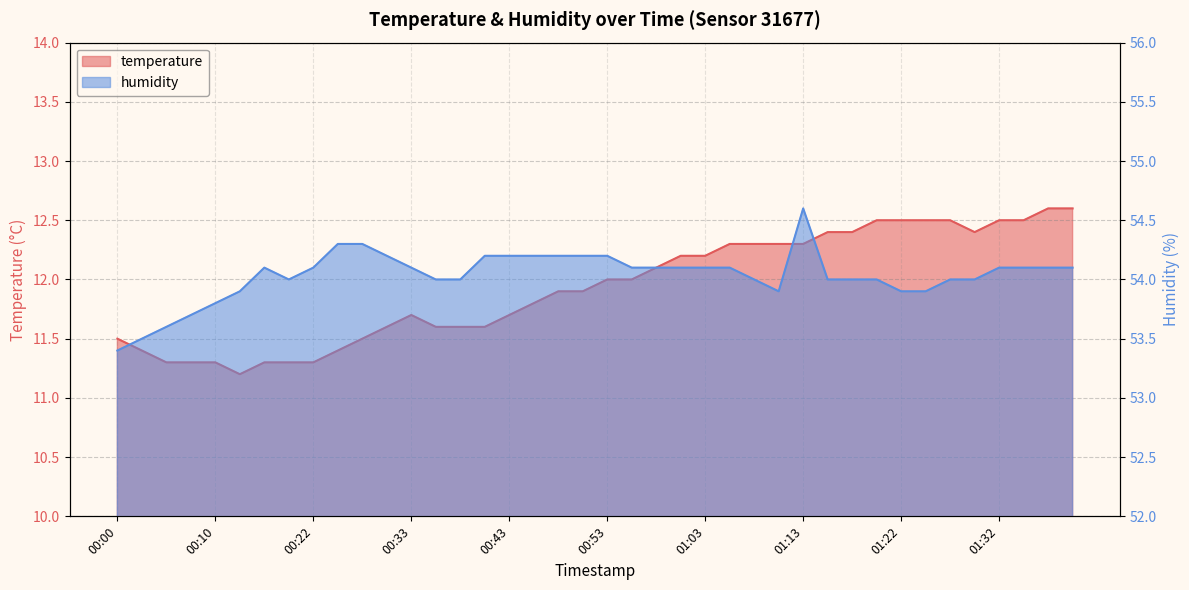

Which series has the largest range (max minus min)?

temperature